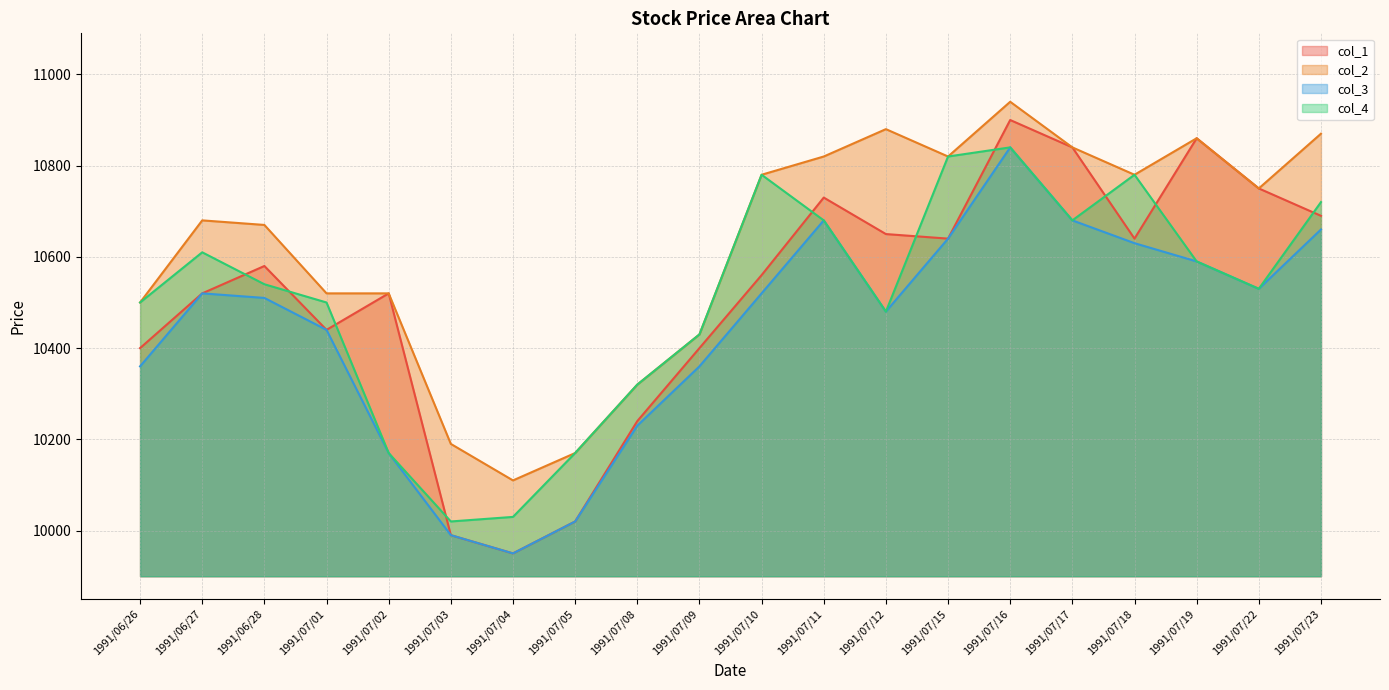

Is it true that col_4 equals 16349 at 1991/07/08?

False